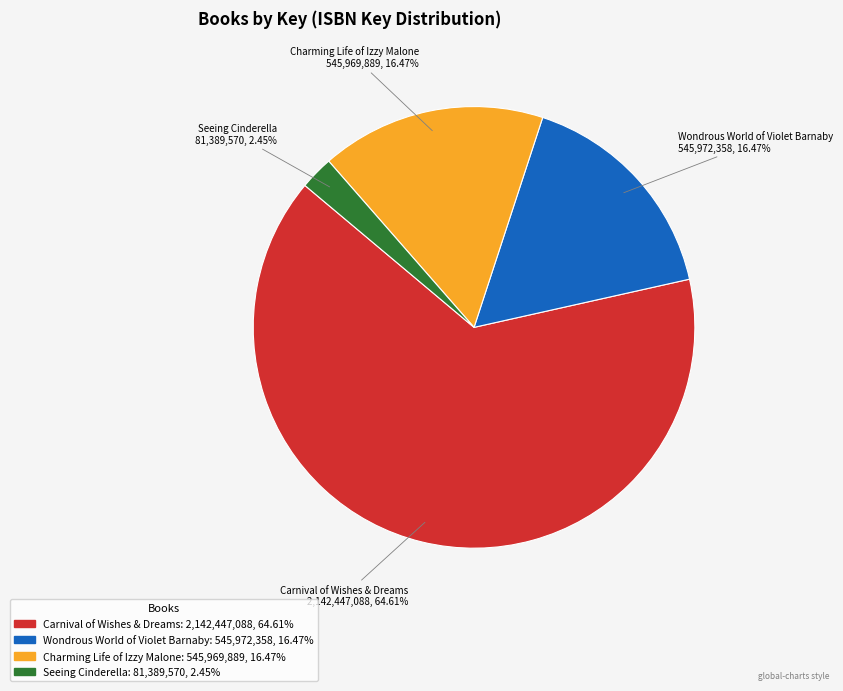

Is it true that Charming Life of Izzy Malone is 25% of the pie?

False